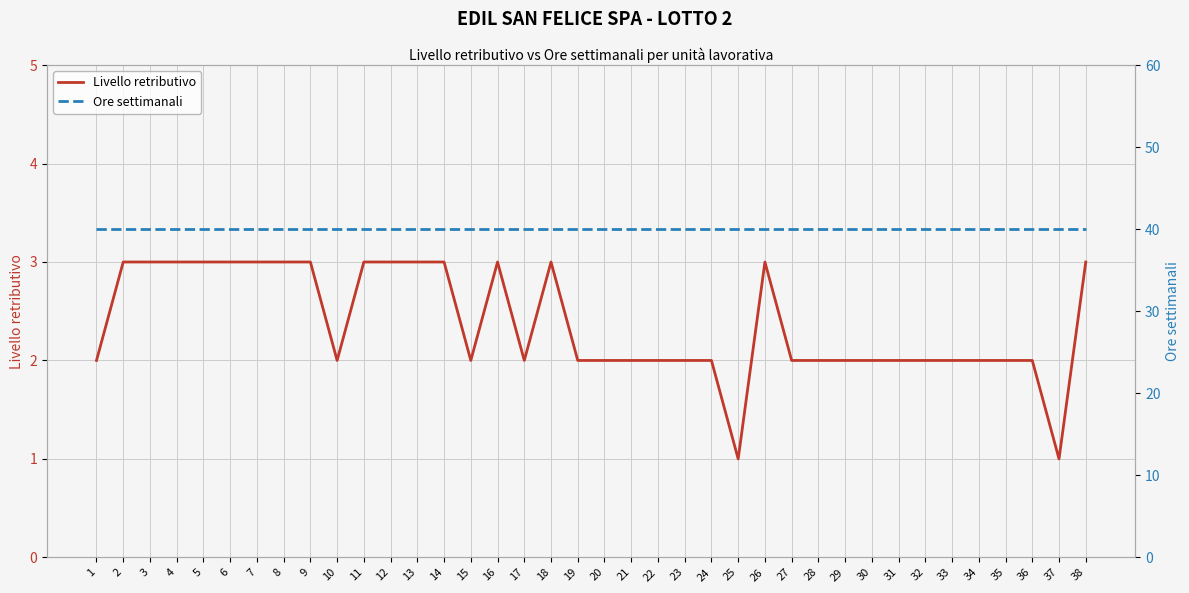

The value of Livello retributivo at 5 is 3. True or false?

True